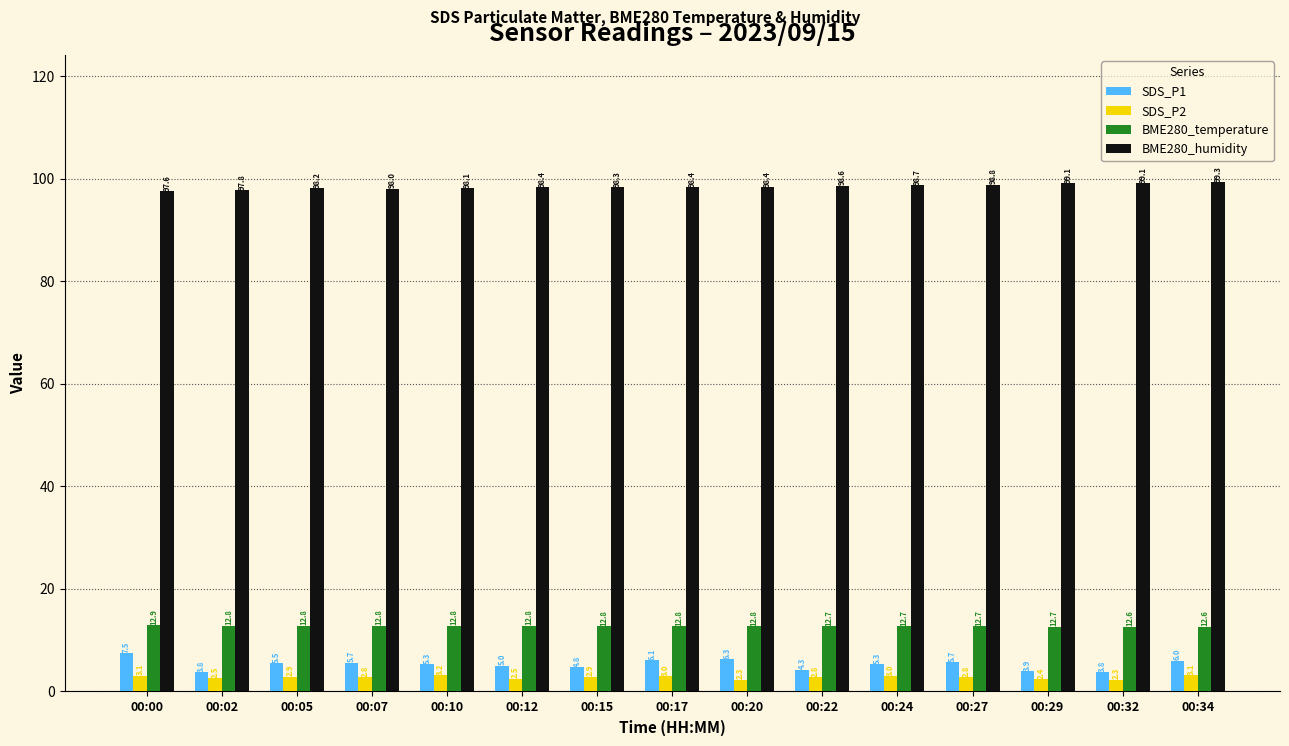

Is it true that BME280_humidity equals 25.9 at 00:20?

False